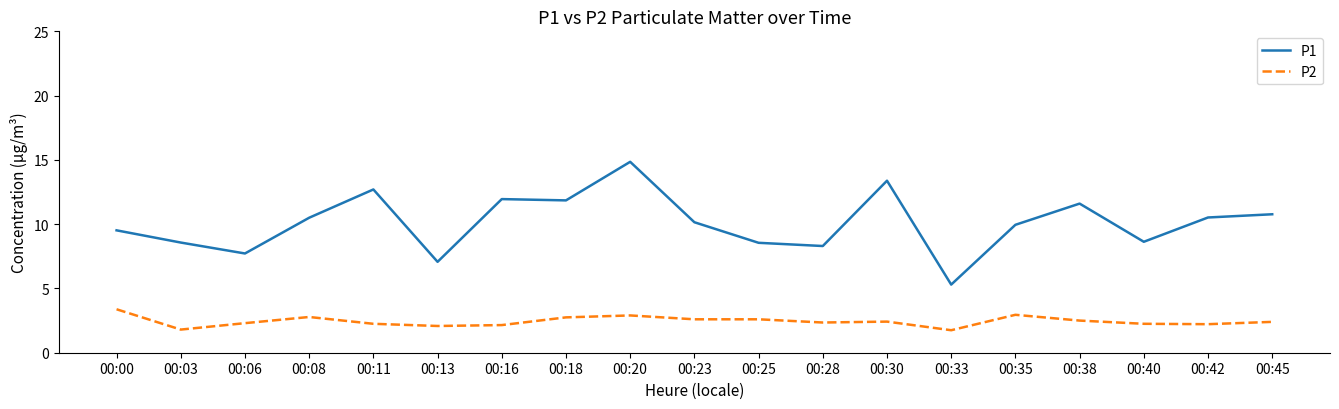

True or false: P2 and P1 cross at least once.

False